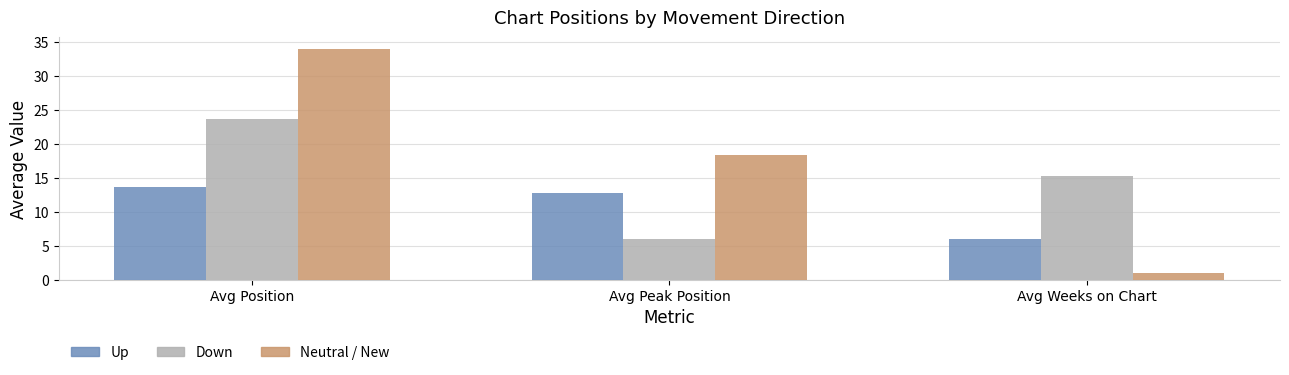

Reading right to left, transcribe all the data shown in this chart.

Up: 5.9	12.7	13.6
Down: 15.3	6.0	23.6
Neutral / New: 1.0	18.3	34.0